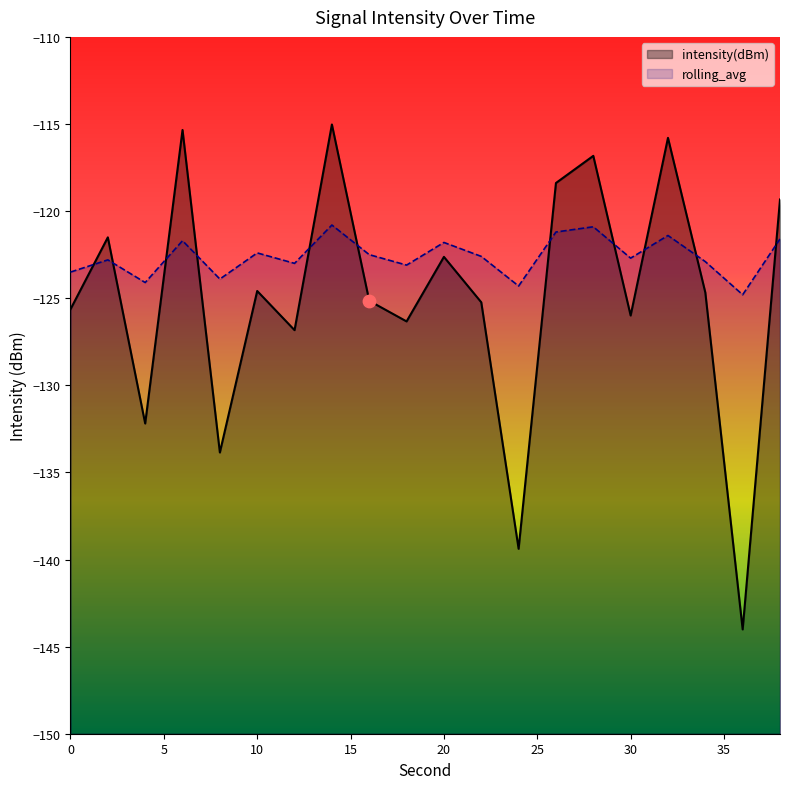

At how many categories does at least one series exceed -141?

20